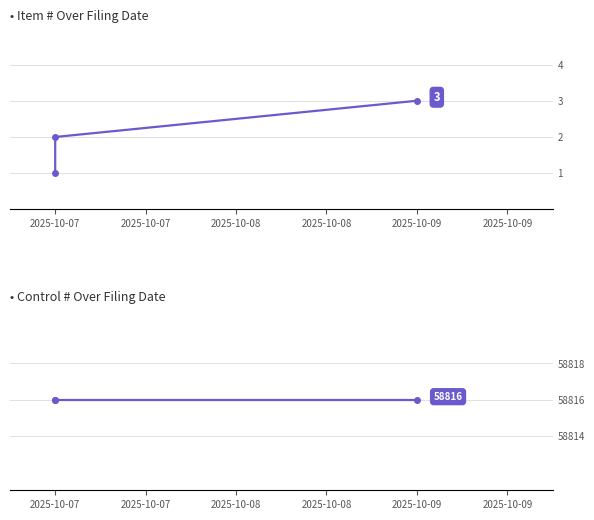

Which series has the widest spread of values?

Item #